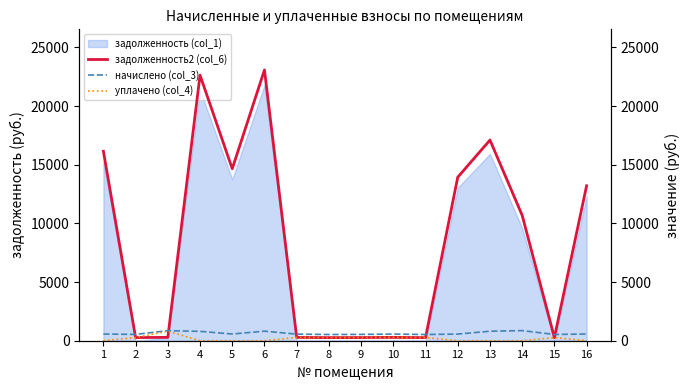

Which series has the largest range (max minus min)?

задолженность2 (col_6)